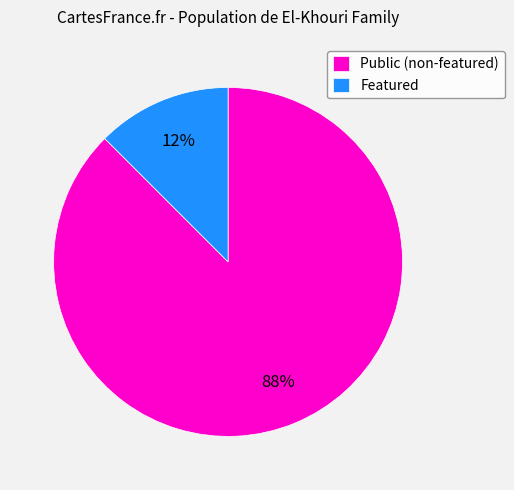

Is there any slice that represents more than half of the pie?

Yes